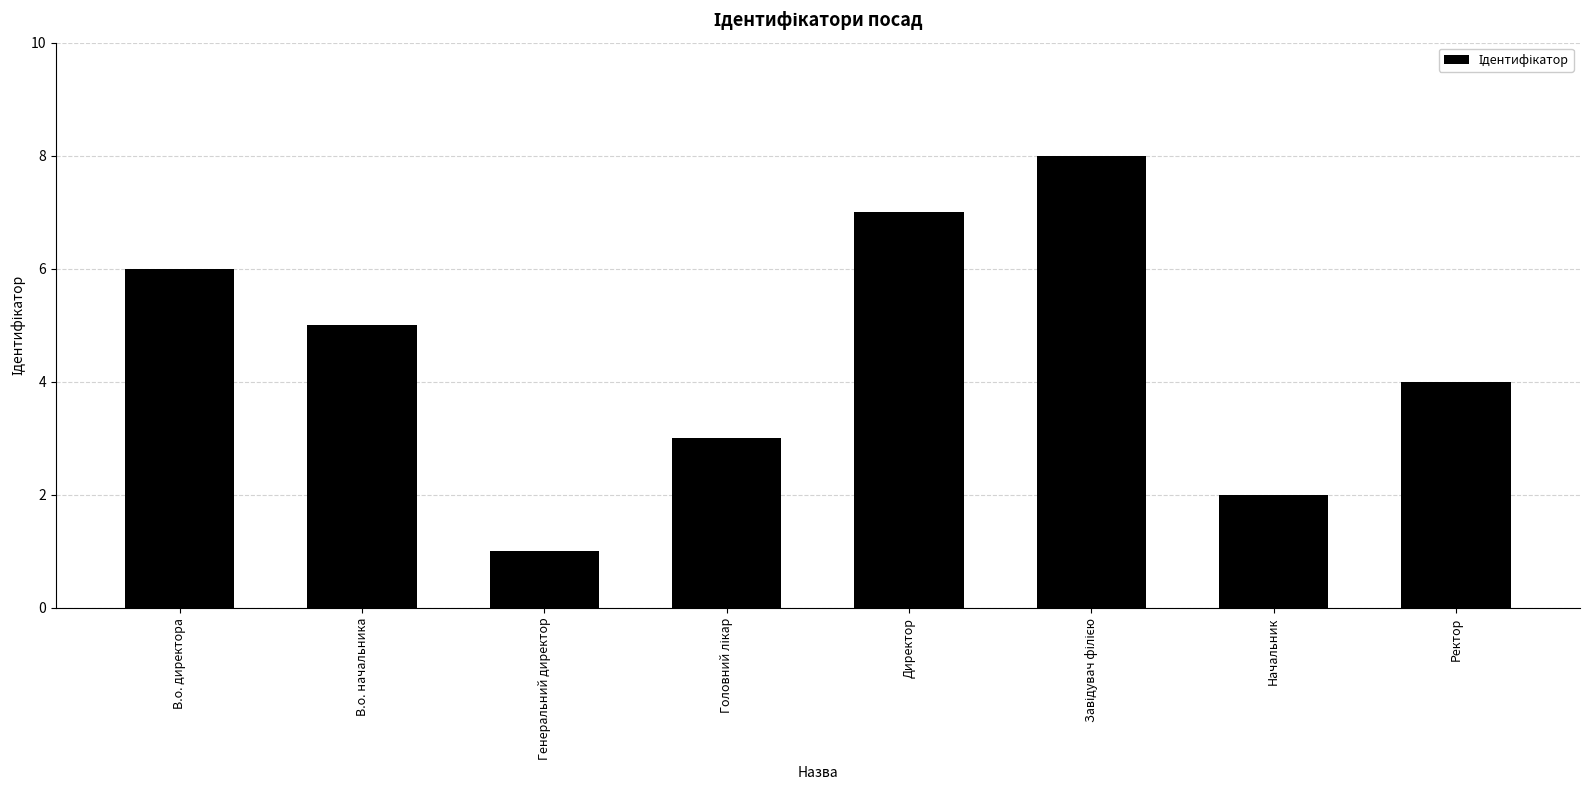

What is the difference between the values at Ректор and Генеральний директор?

3